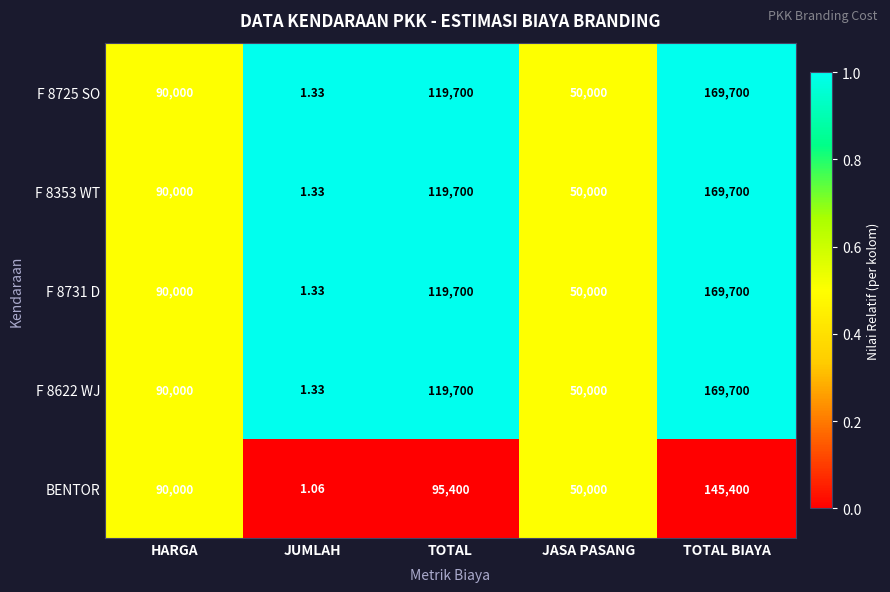

List the labels in order of BENTOR value, smallest first.

JUMLAH, JASA PASANG, HARGA, TOTAL, TOTAL BIAYA